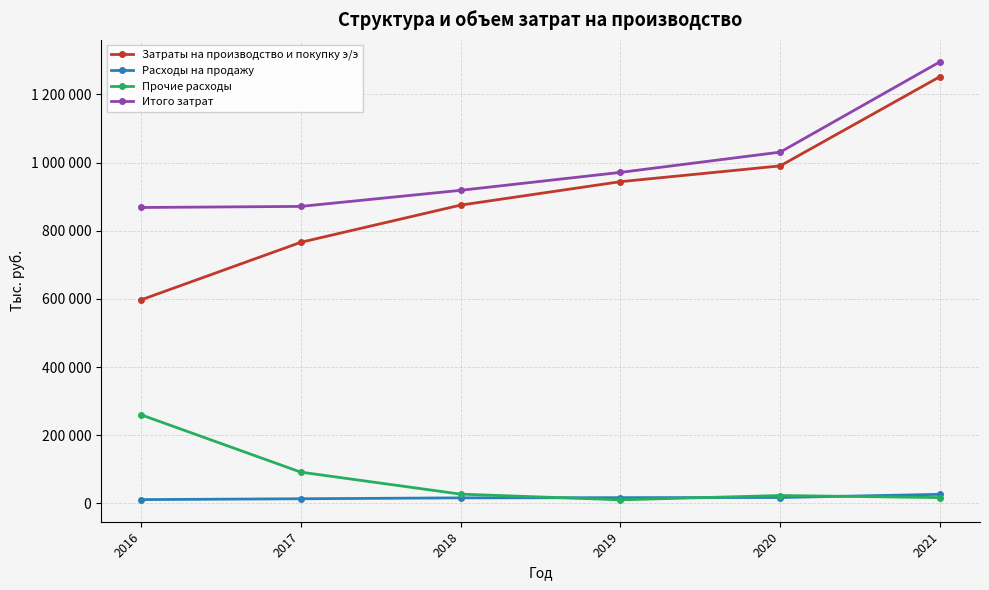

At which category is the sum across all series the highest?

2021